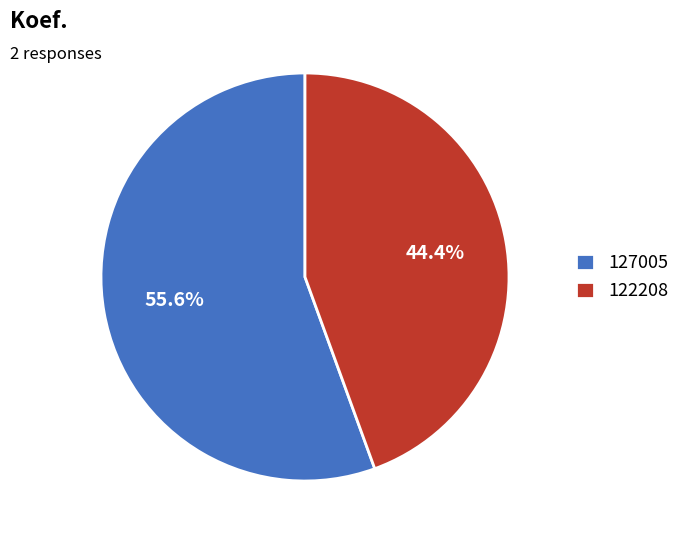

How many segments does this pie chart have?

2